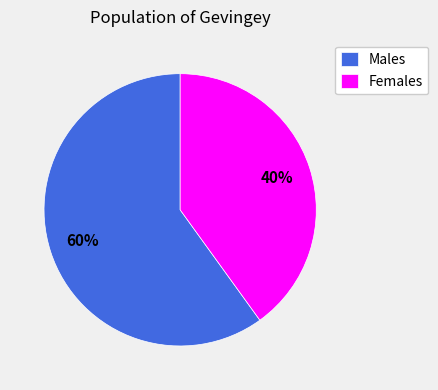

Which category has the biggest portion of the pie?

Males